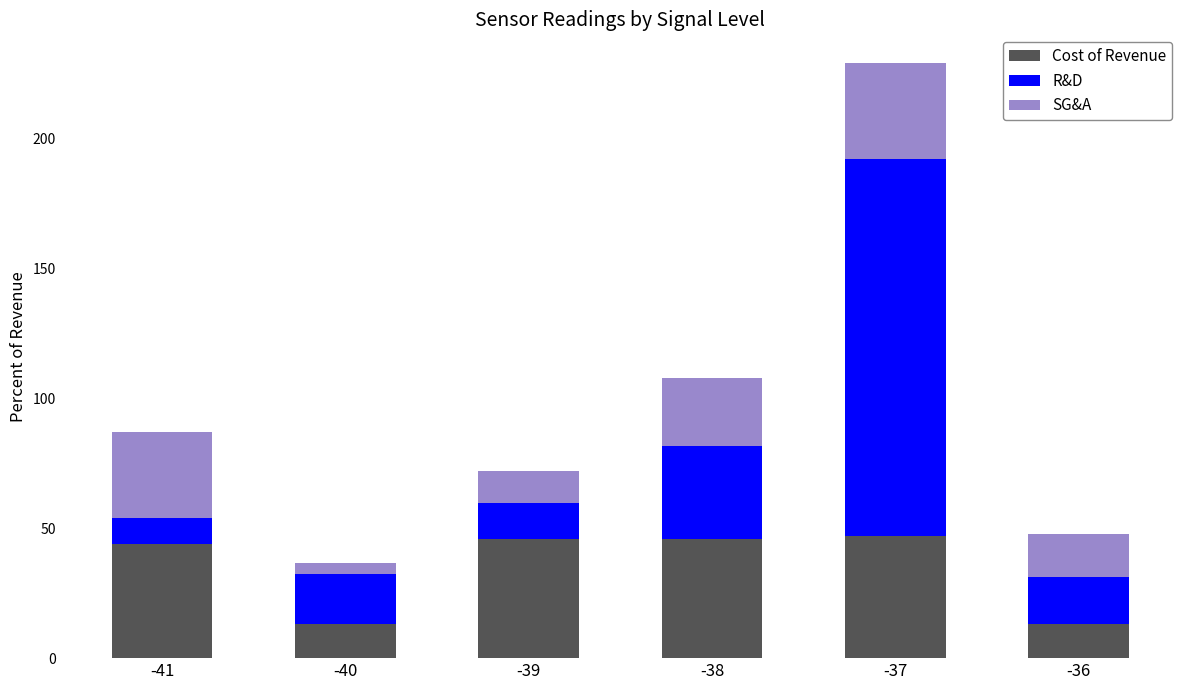

At which category is the sum across all series the highest?

-37